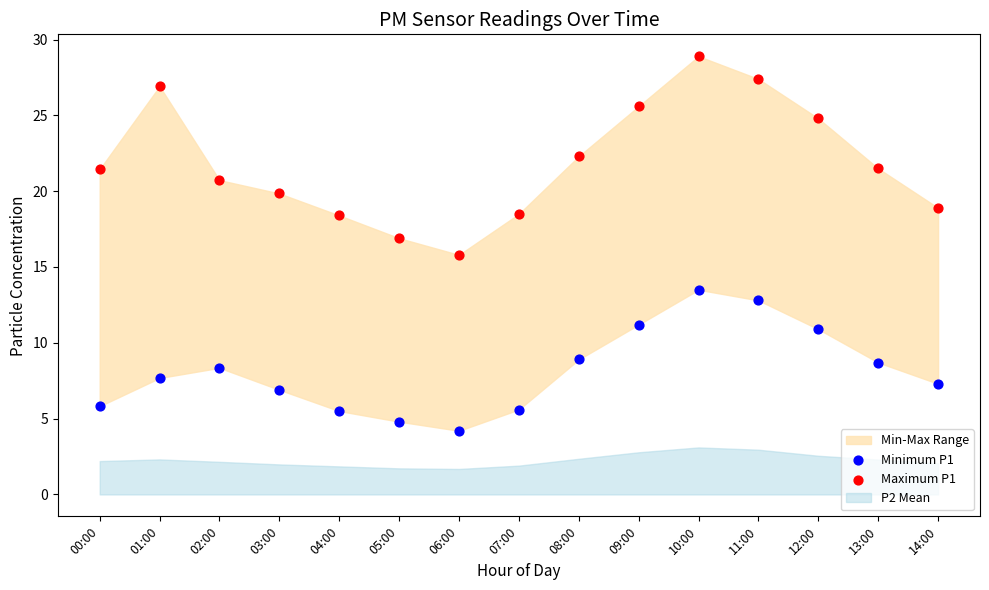

Across all data points, what is the range of Y values (max minus min)?

24.7